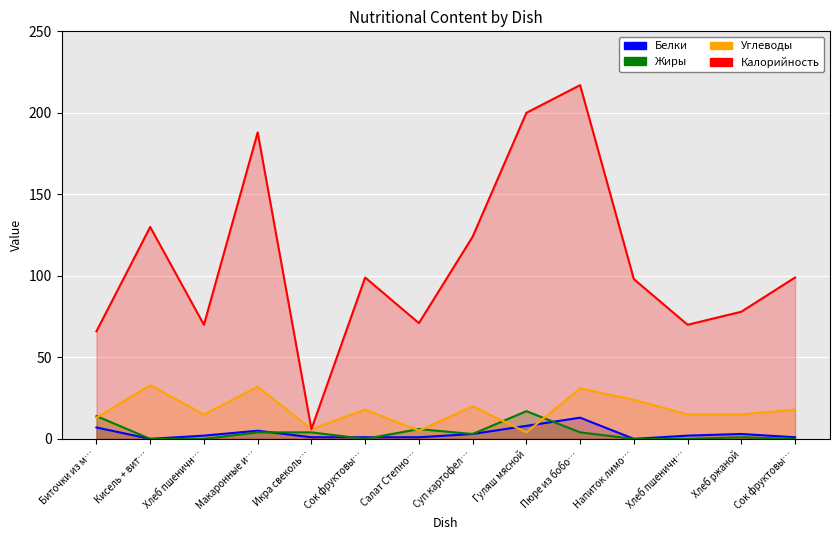

True or false: Калорийность has a value of 124 at Суп картофел….

True